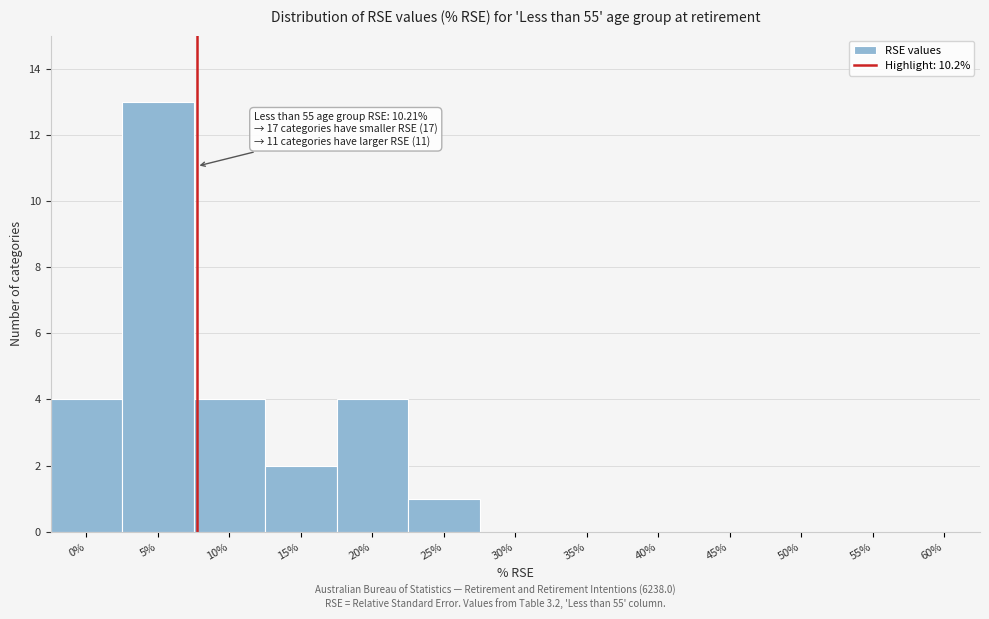

Reading left to right, list all the values displayed in this chart.

0%=4	5%=13	10%=4	15%=2	20%=4	25%=1	30%=0	35%=0	40%=0	45%=0	50%=0	55%=0	60%=0